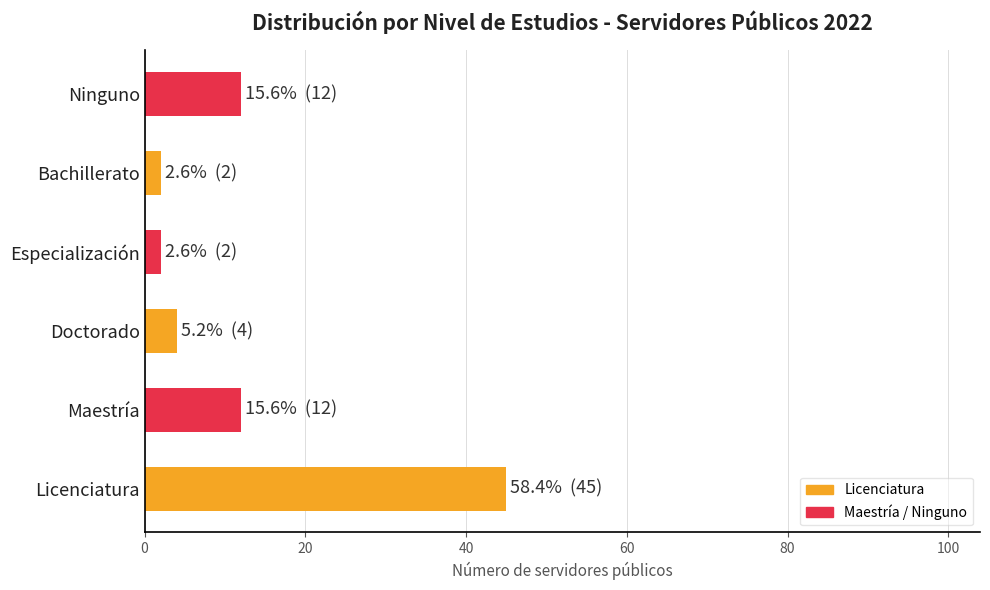

The value at Maestría is 12. True or false?

True